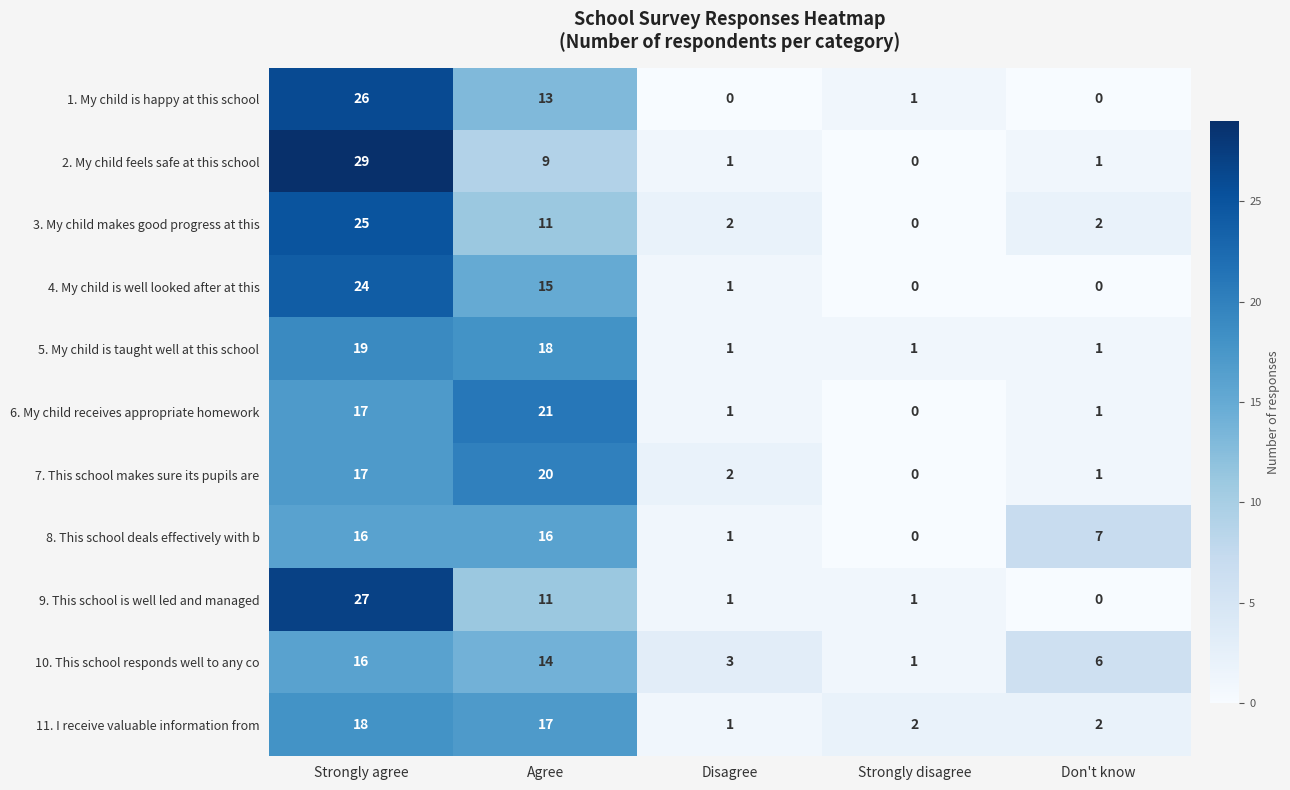

The value of 1. My child is happy at this school at Agree is 4. True or false?

False